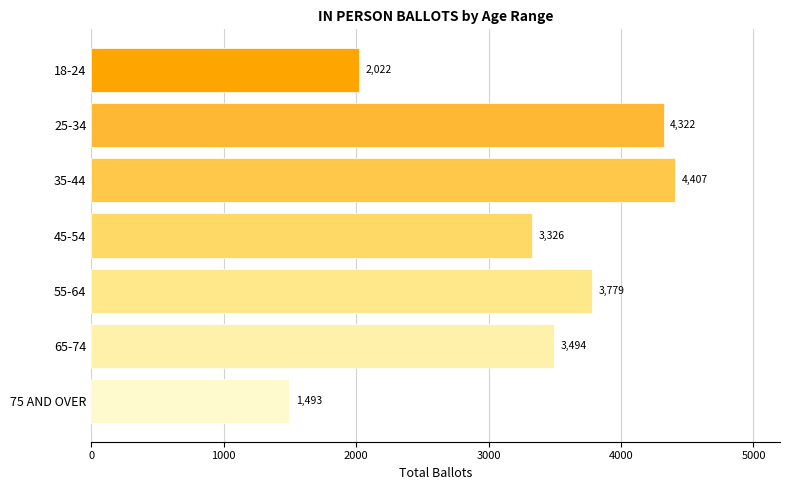

How many distinct data groups are displayed?

1